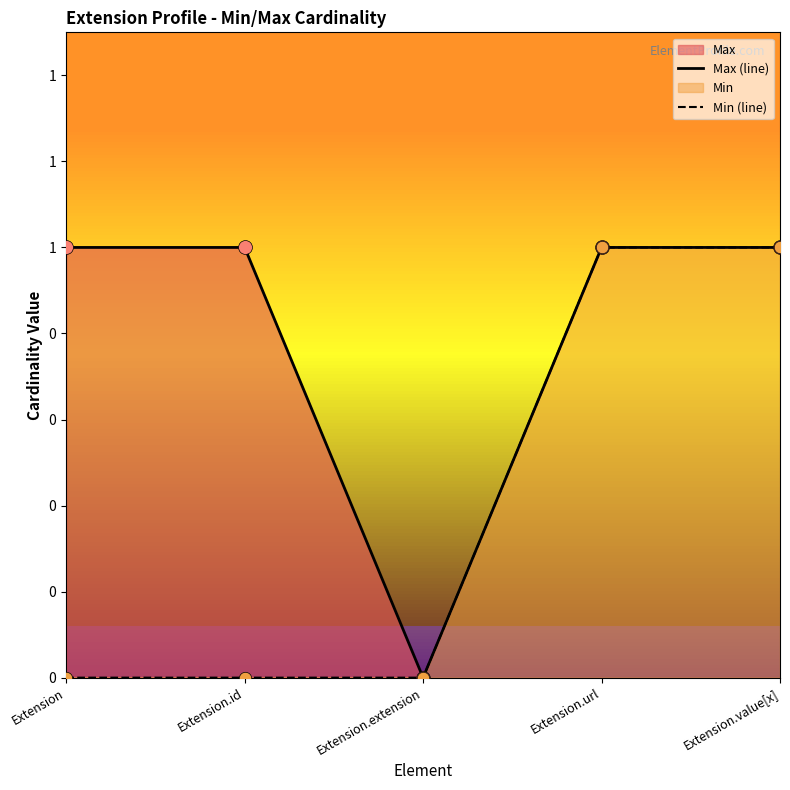

Which series has the largest total across all categories?

Max (line)